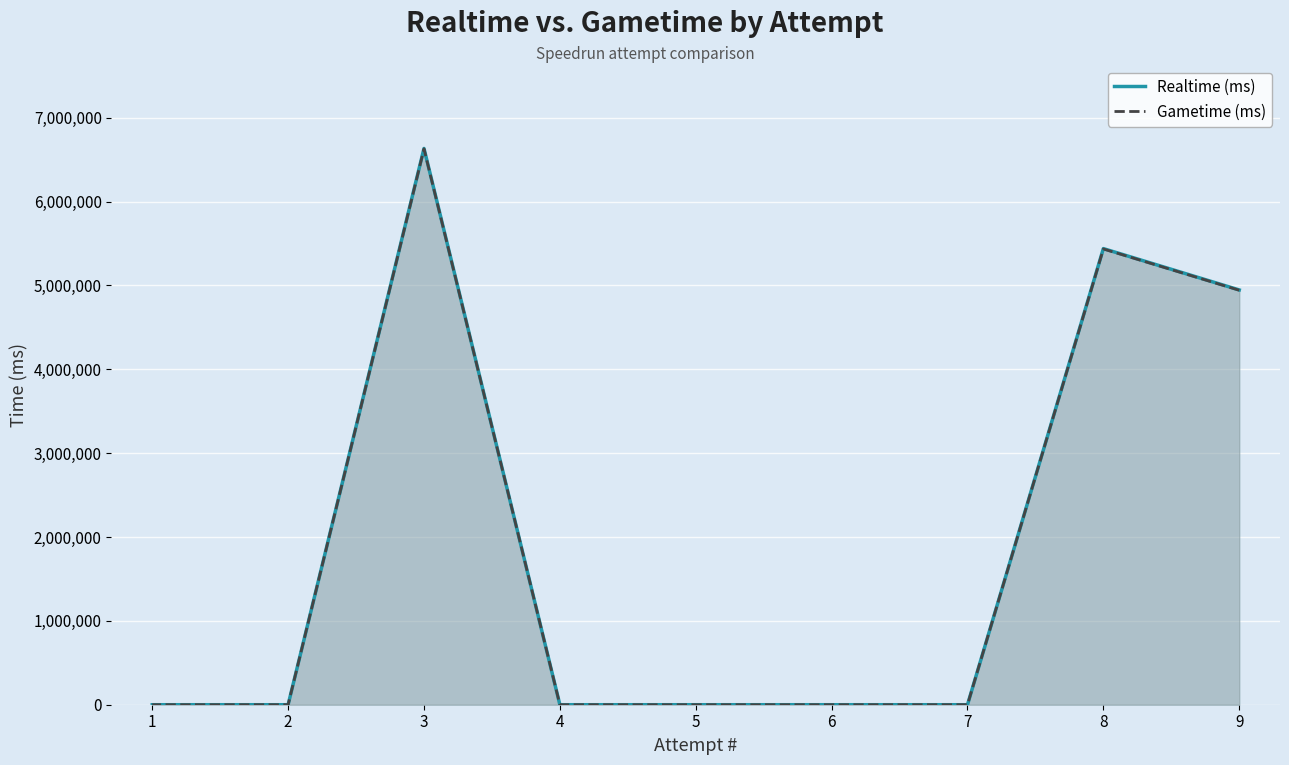

What are all the series names shown in the legend?

Realtime (ms), Gametime (ms)